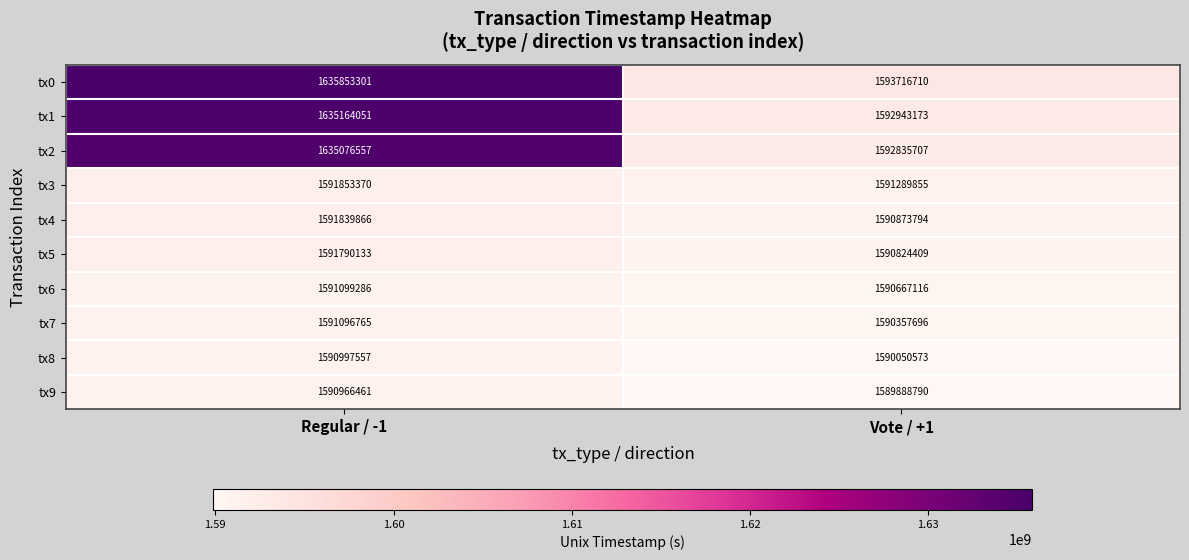

The tx7 series shows 2416091713 at Vote / +1. True or false?

False